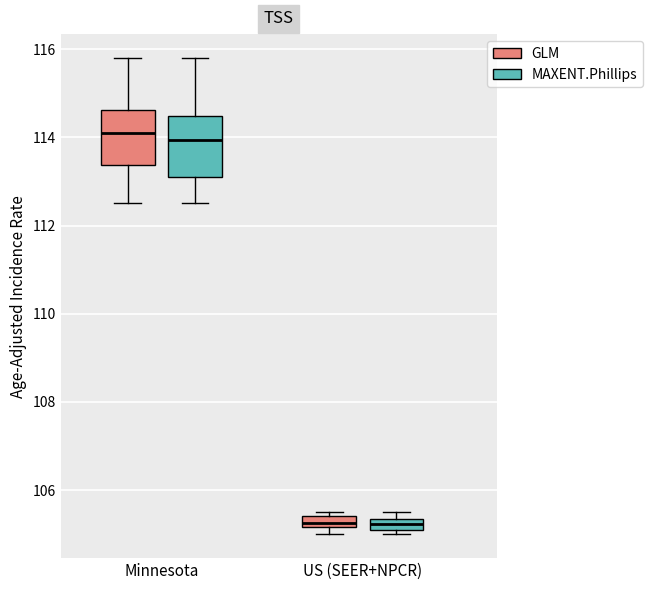

Where is the upper edge of the box for Minnesota (GLM) on the y-axis? The values are not printed on the chart, so give them approximately, as read against the axis.

114.6